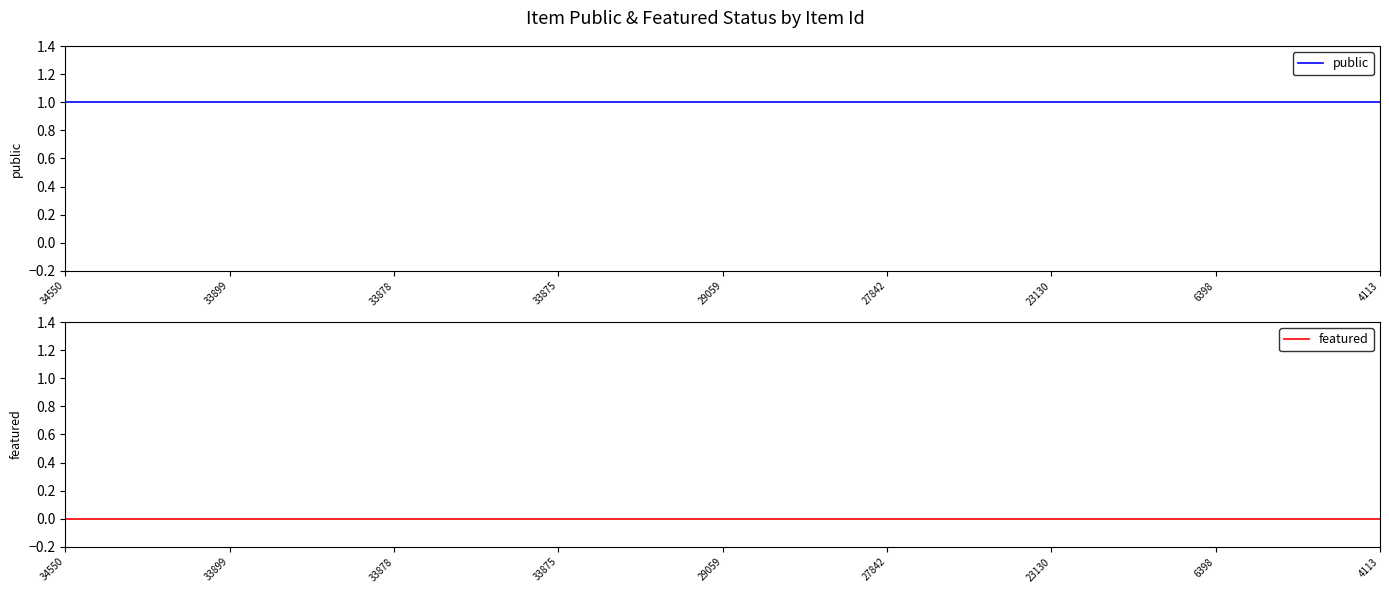

True or false: featured and public intersect in this chart.

False